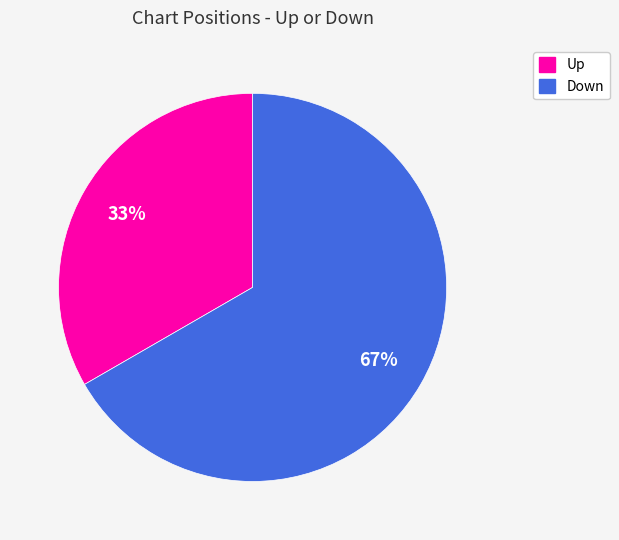

What is the ratio of the value at Up to the value at Down?

0.5